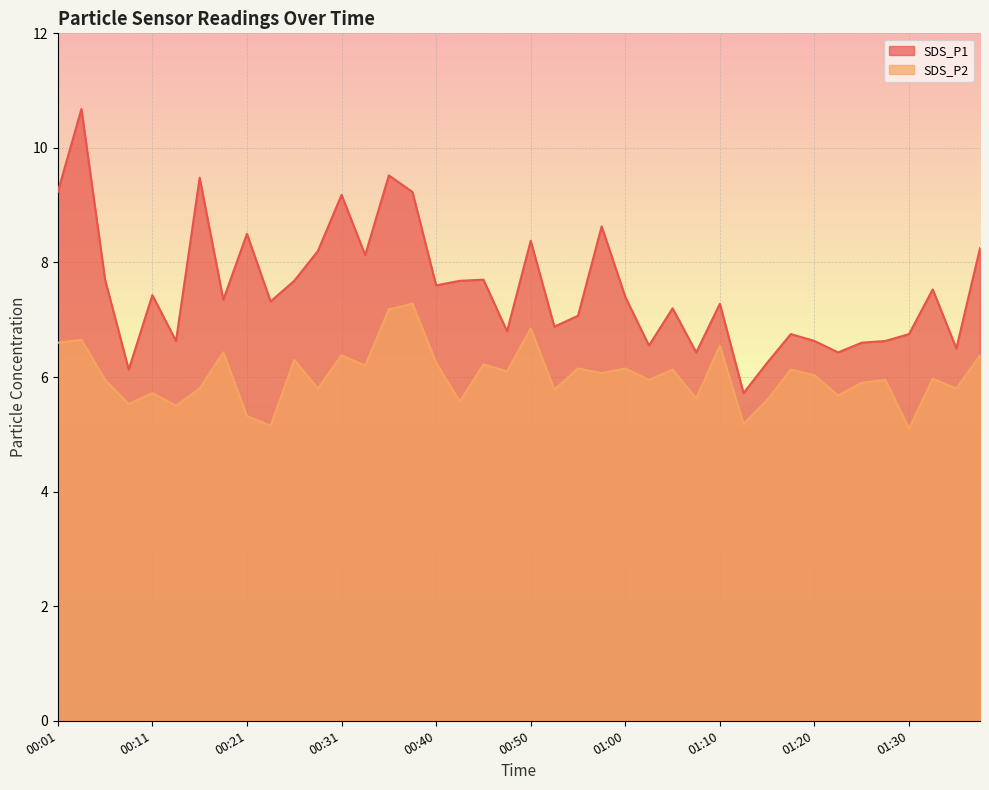

How many lines are shown in the chart?

2